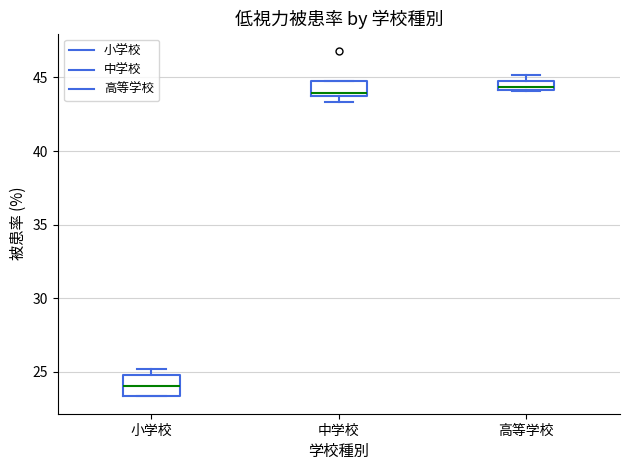

Where is the lower edge of the box for 中学校 on the y-axis? The values are not printed on the chart, so give them approximately, as read against the axis.

43.5